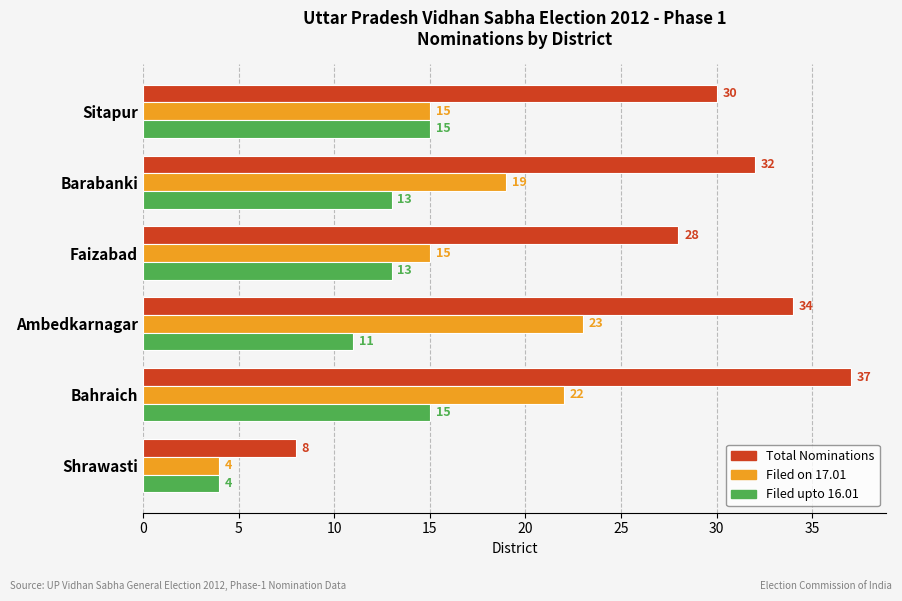

The value of Filed upto 16.01 at Shrawasti is 1. True or false?

False